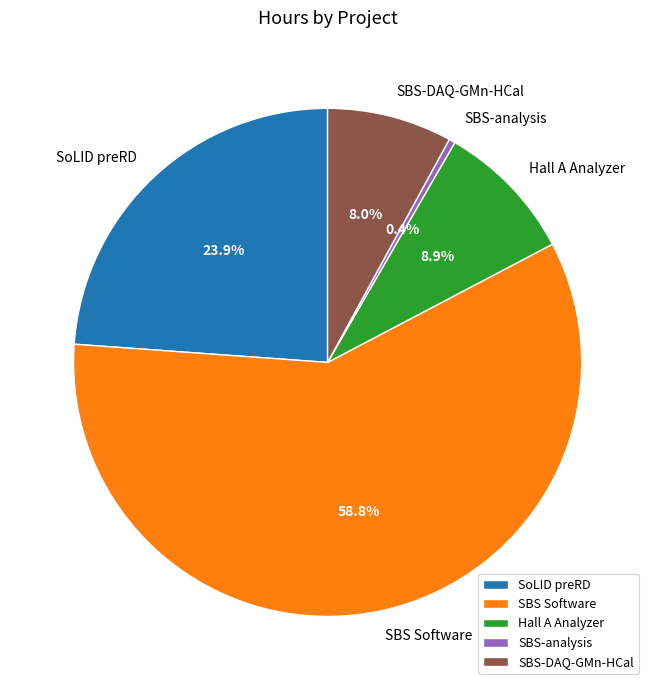

To the nearest percent, what is the average slice percentage?

20%